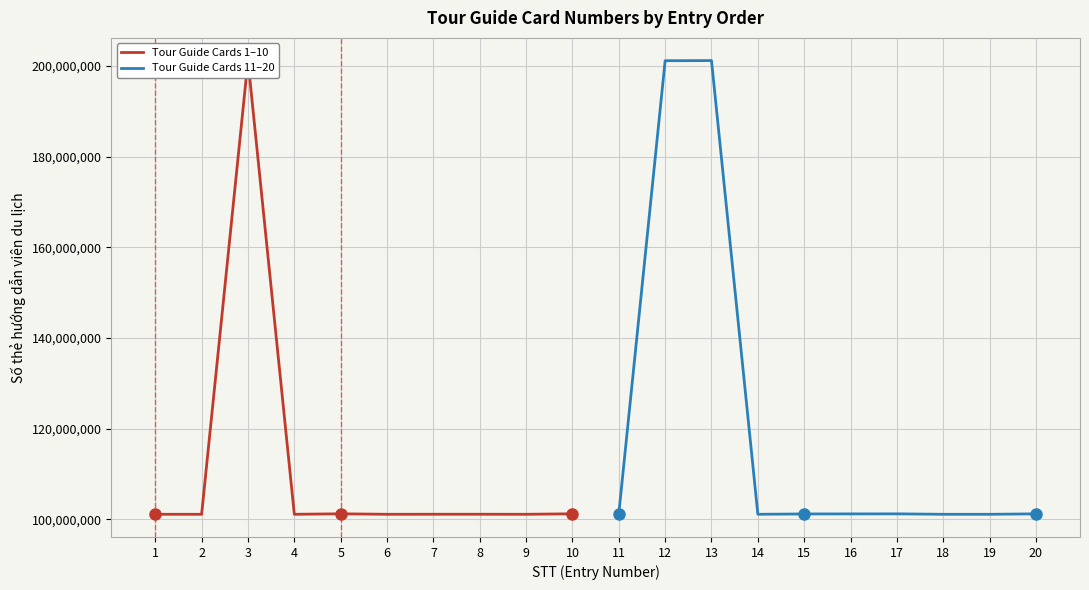

Reading right to left, extract all data points from this chart.

Tour Guide Cards 1–10: 101206193	101100939	101112060	101112016	101100955	101206078	101100699	201193110	101100975	101101372
Tour Guide Cards 11–20: 101195197	101100169	101100263	101195697	101184849	101173753	101100633	201203271	201172179	101195146